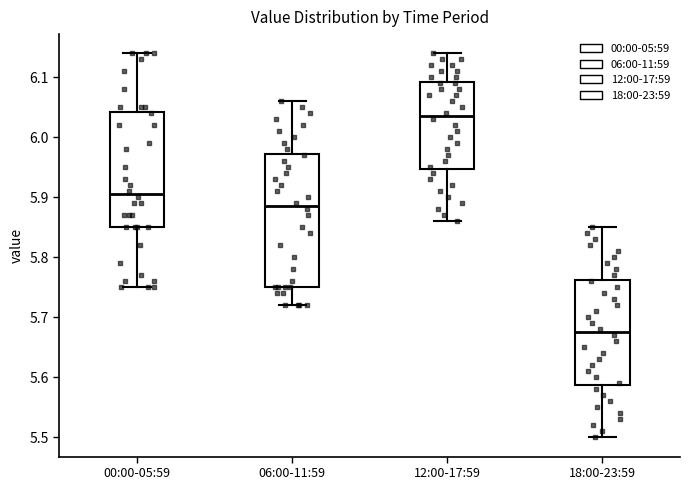

Comparing the boxes themselves (not the whiskers), which one is the tallest?

06:00-11:59